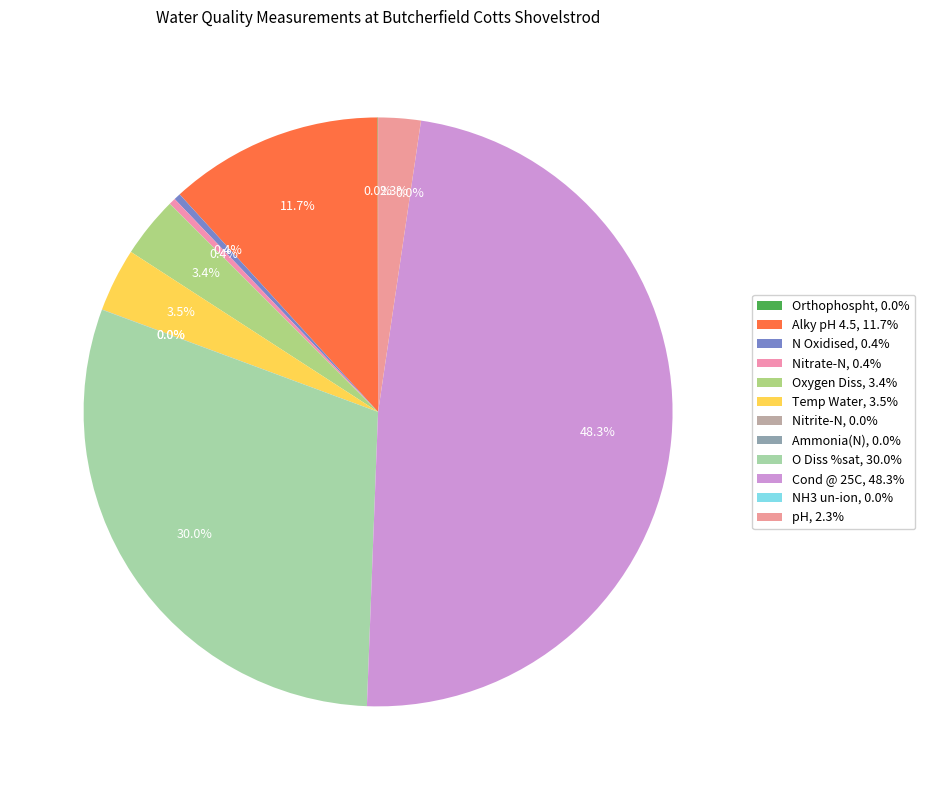

Is there any slice that represents more than half of the pie?

No